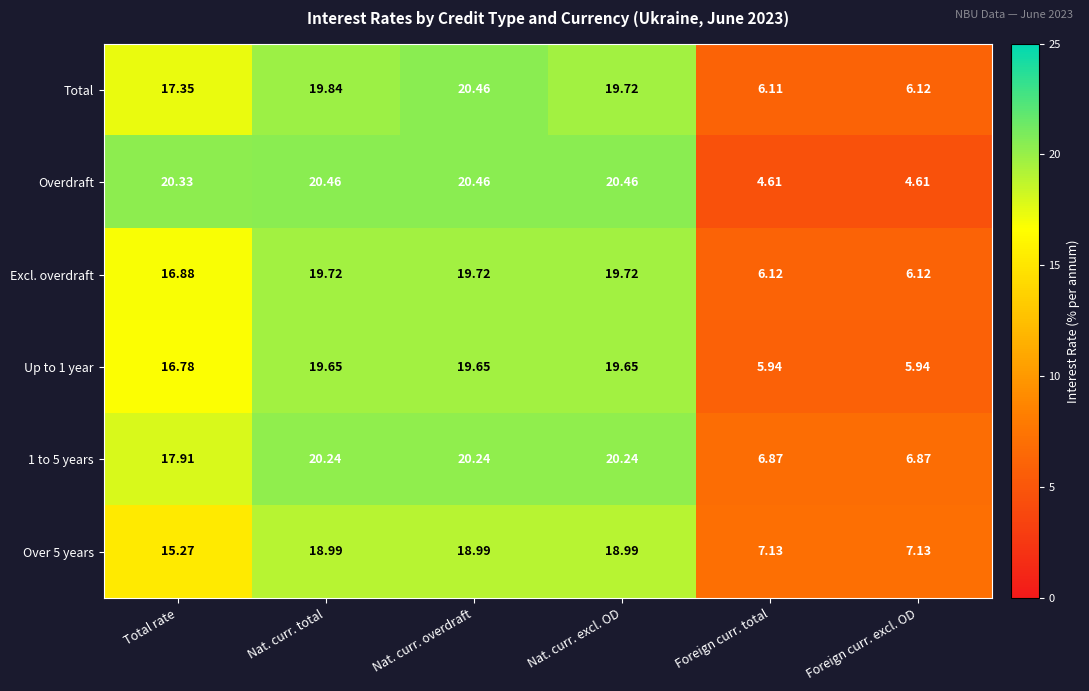

At which category is the sum across all series the highest?

Nat. curr. overdraft